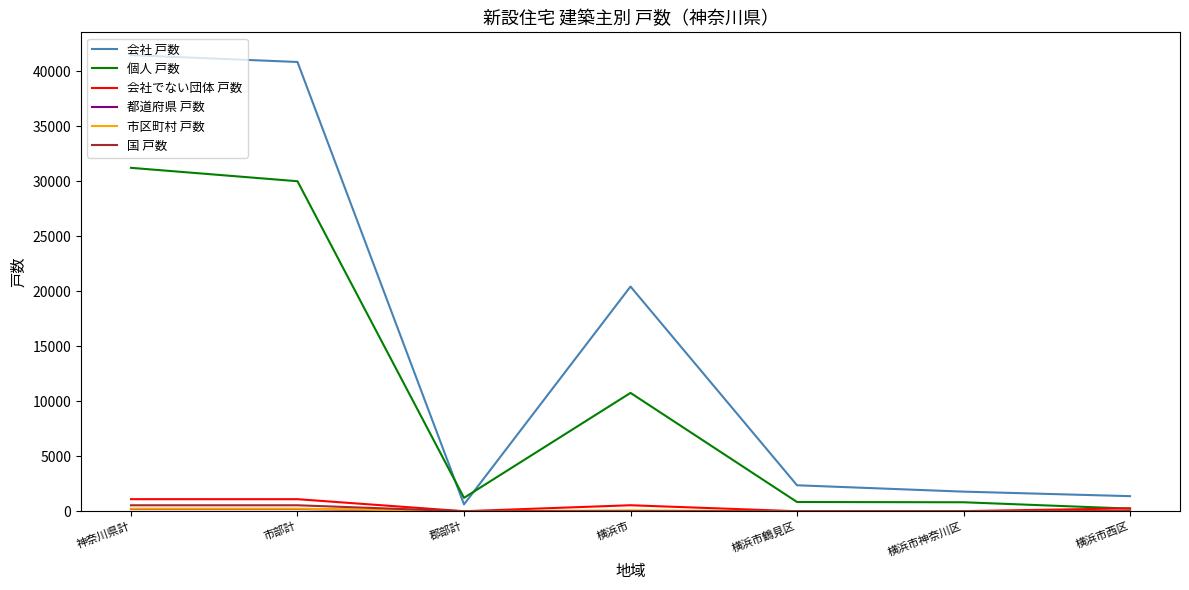

The 会社 戸数 series shows 40841 at 市部計. True or false?

True